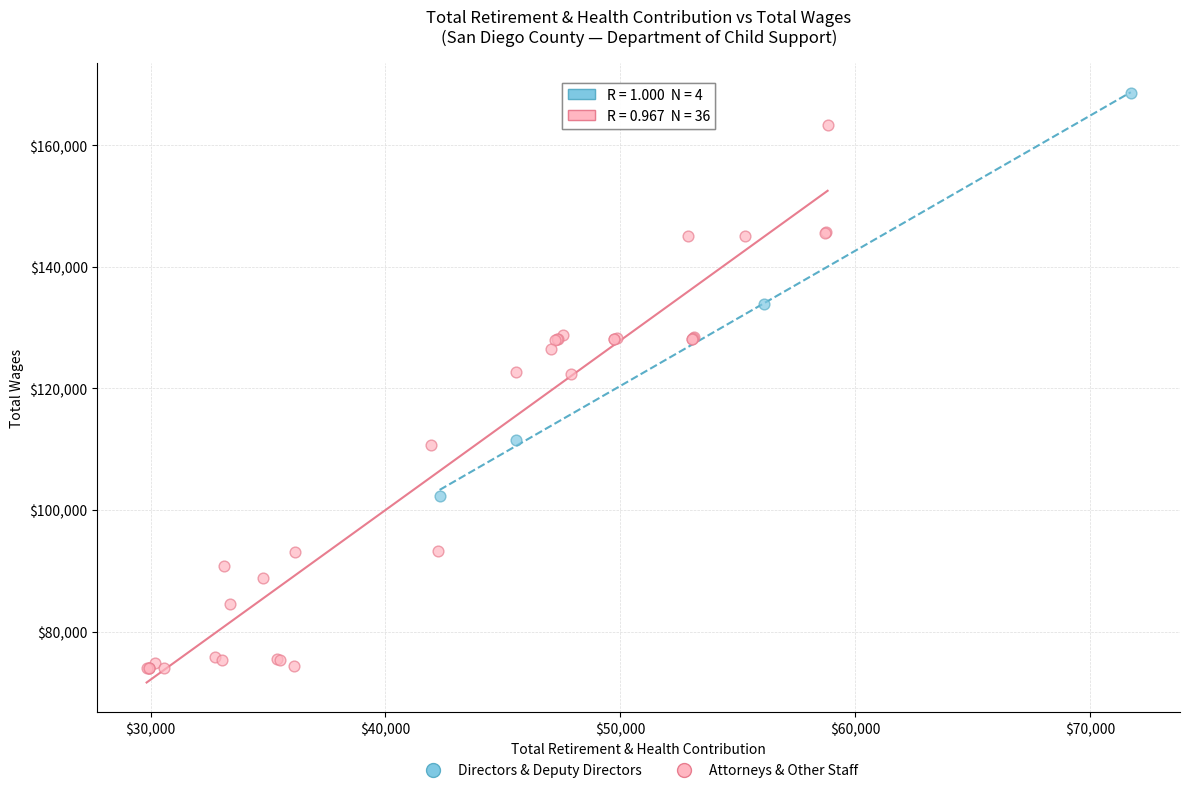

Which series reaches the maximum Y coordinate?

Directors & Deputy Directors